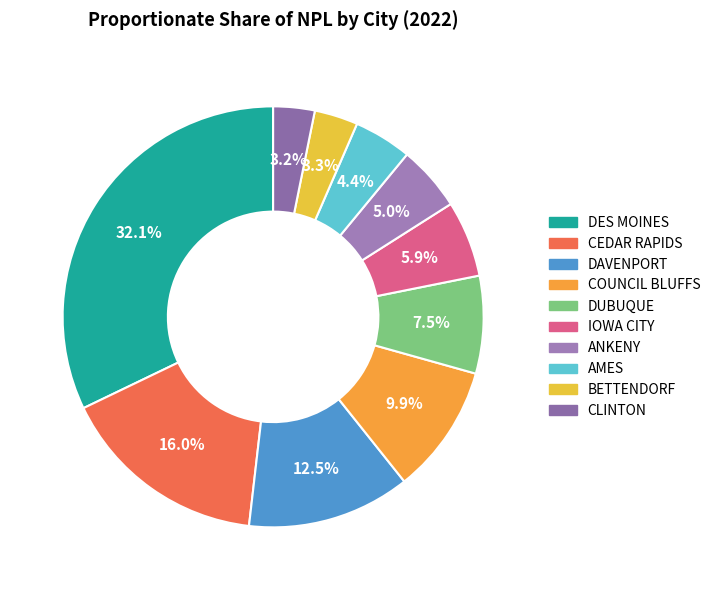

To the nearest percent, what is the average slice percentage?

10%